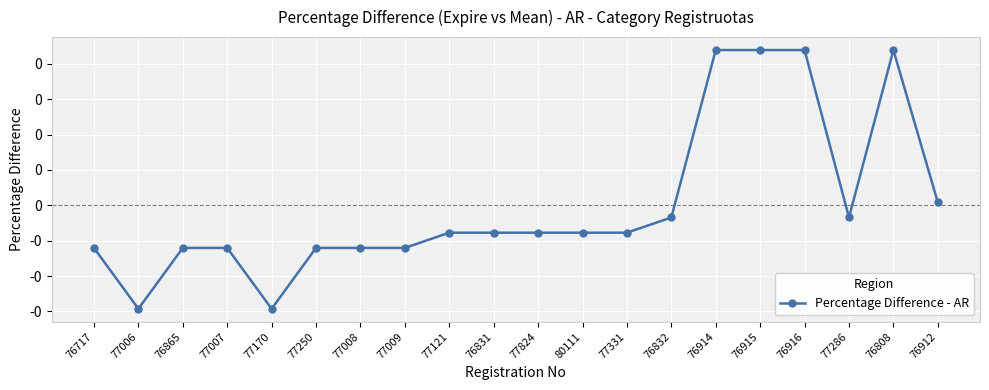

Does the chart have visible grid lines?

Yes